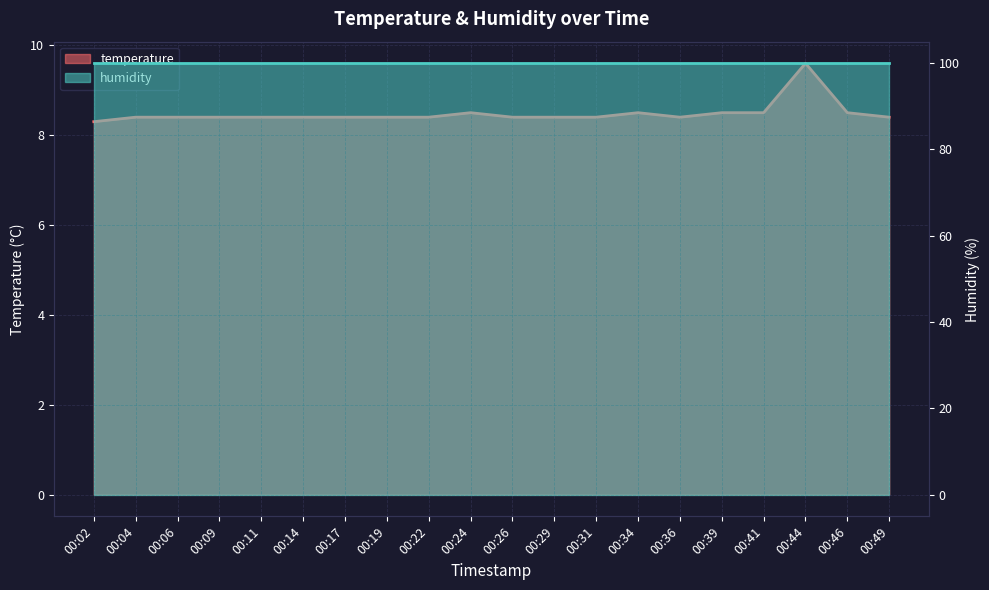

How many lines are shown in the chart?

1